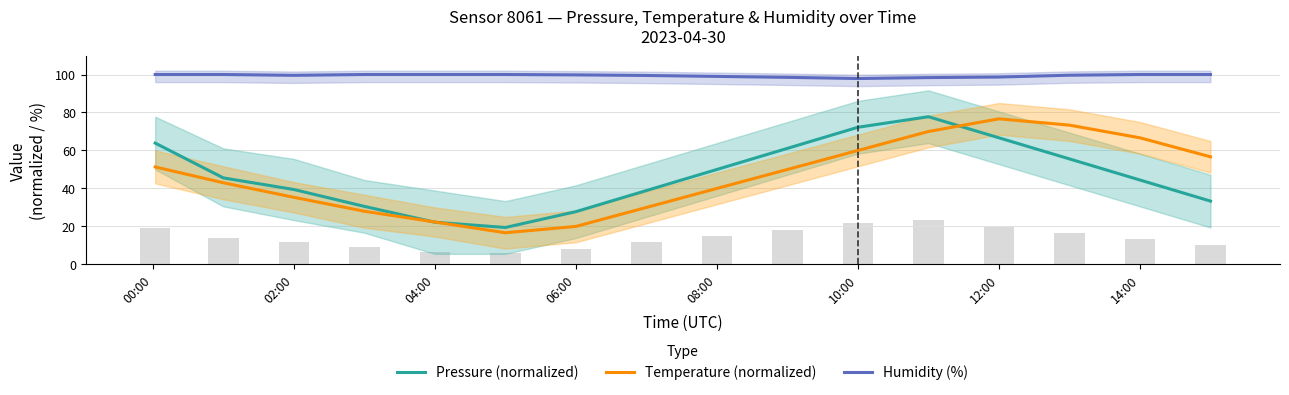

The value of Temperature (normalized) at 14:00 is 11.5. True or false?

False